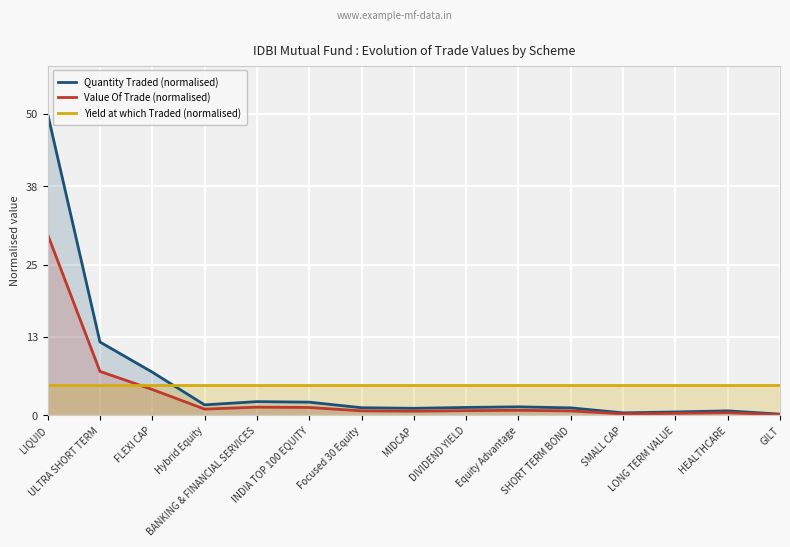

Which series has the largest range (max minus min)?

Quantity Traded (normalised)